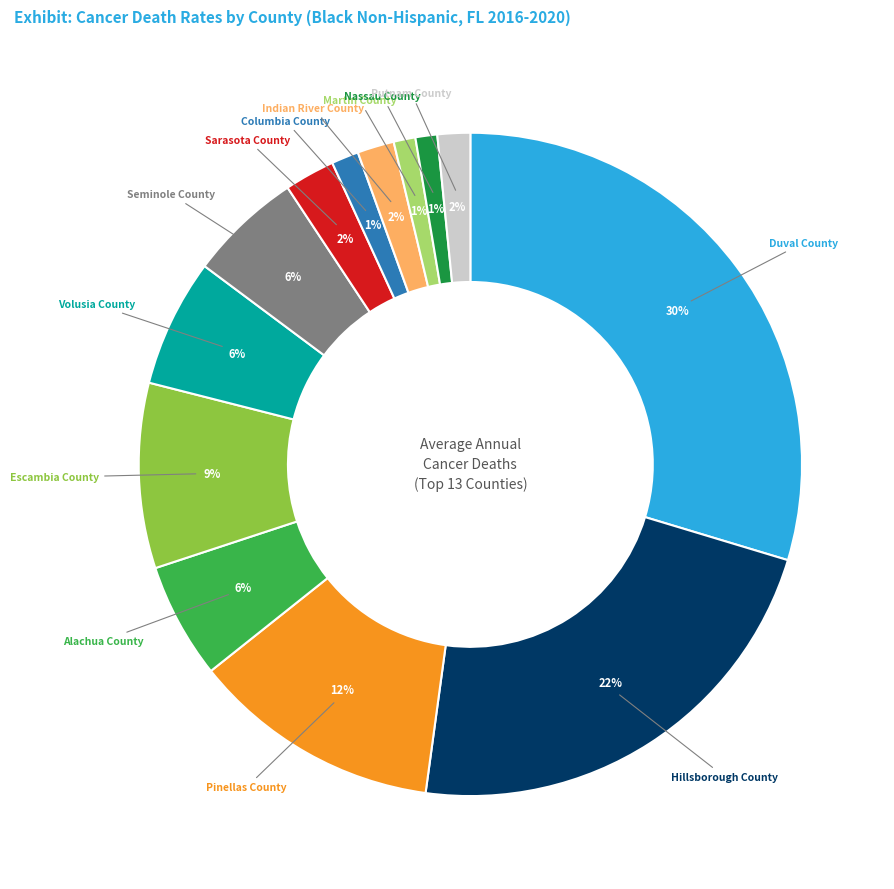

Is there any slice that represents more than half of the pie?

No